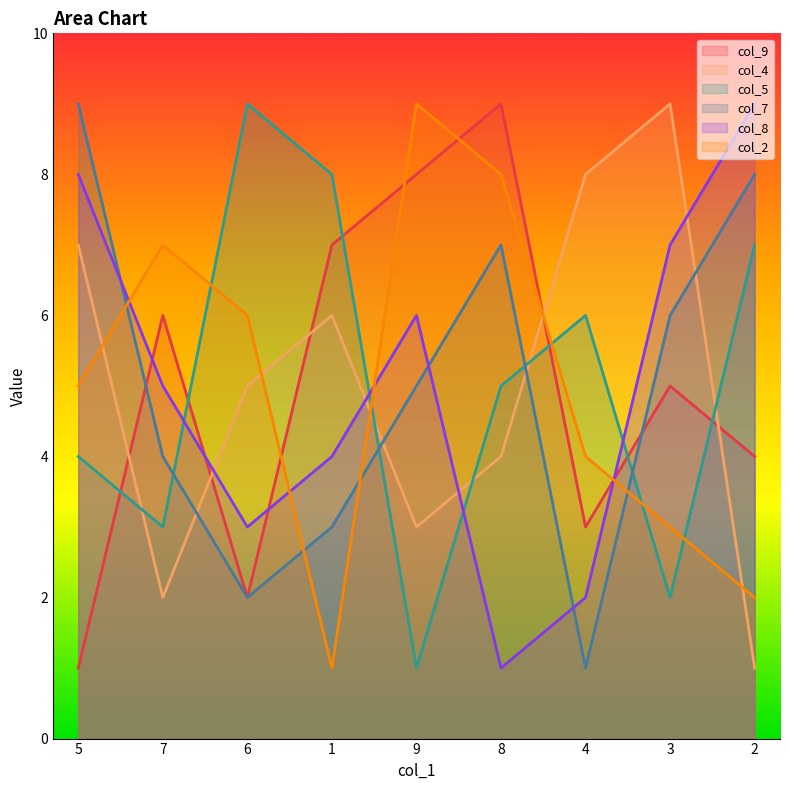

Which label corresponds to the smallest value in the chart?

5